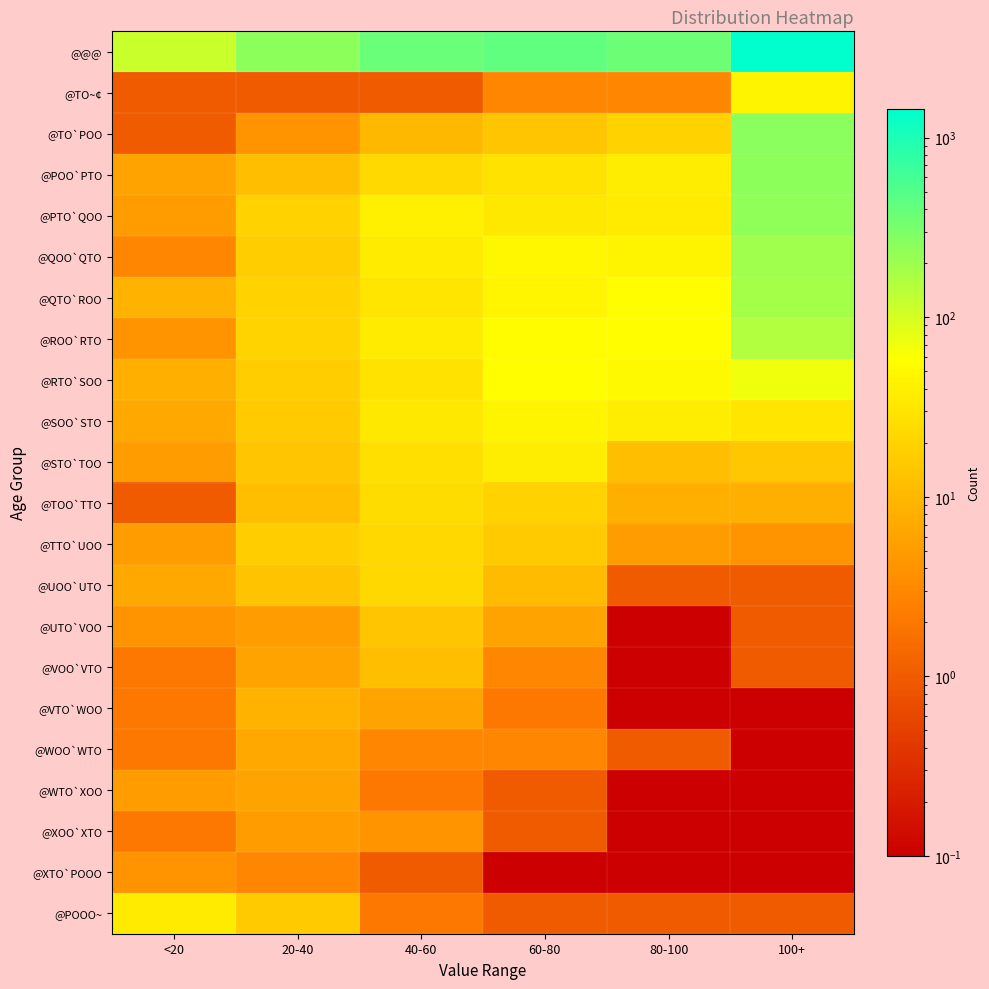

What is the minimum value shown in the chart?

0.1